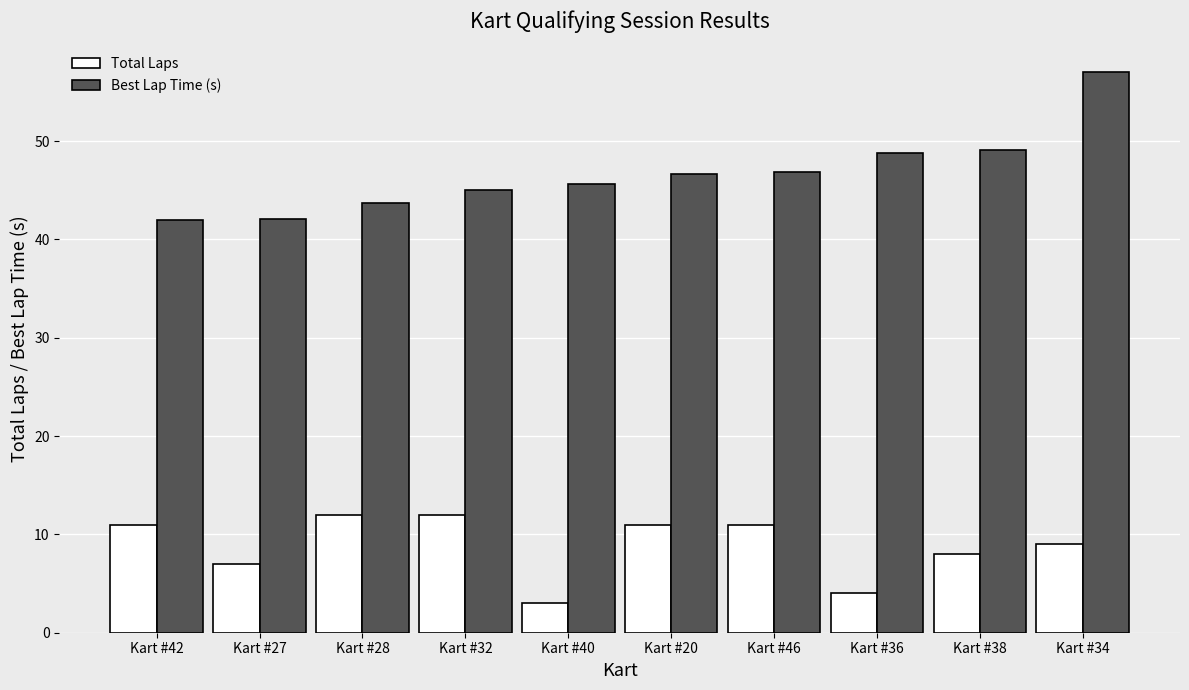

What is the average value of the Best Lap Time (s) series?

46.7